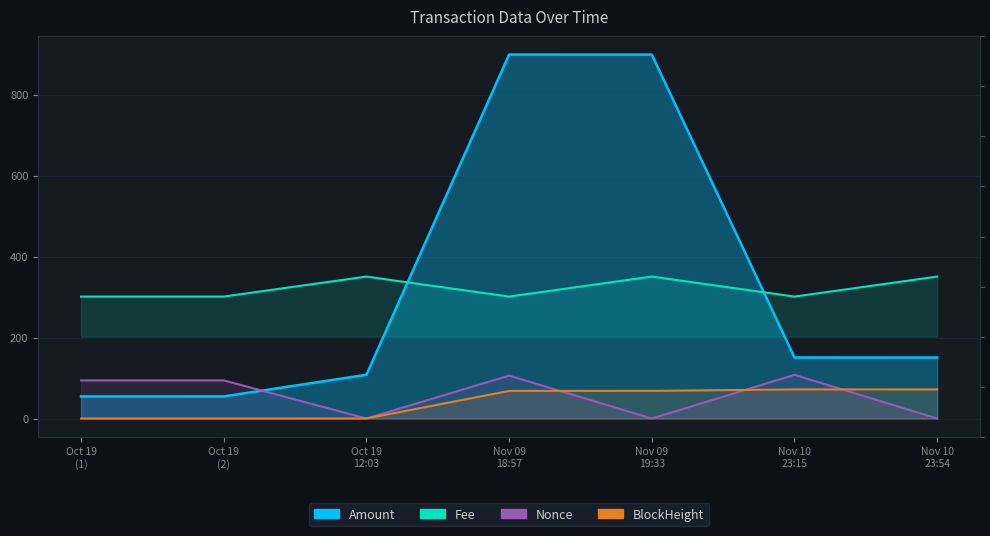

Which category has the highest value in the Fee series?

Oct 19
12:03